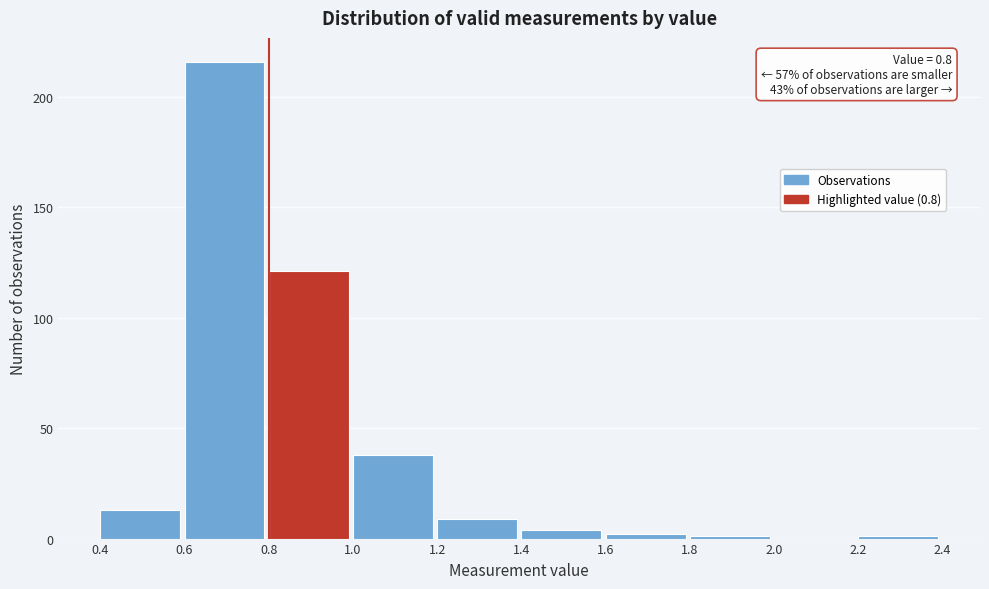

Over which range of the x-axis is the bar tallest?

0.6 to 0.8